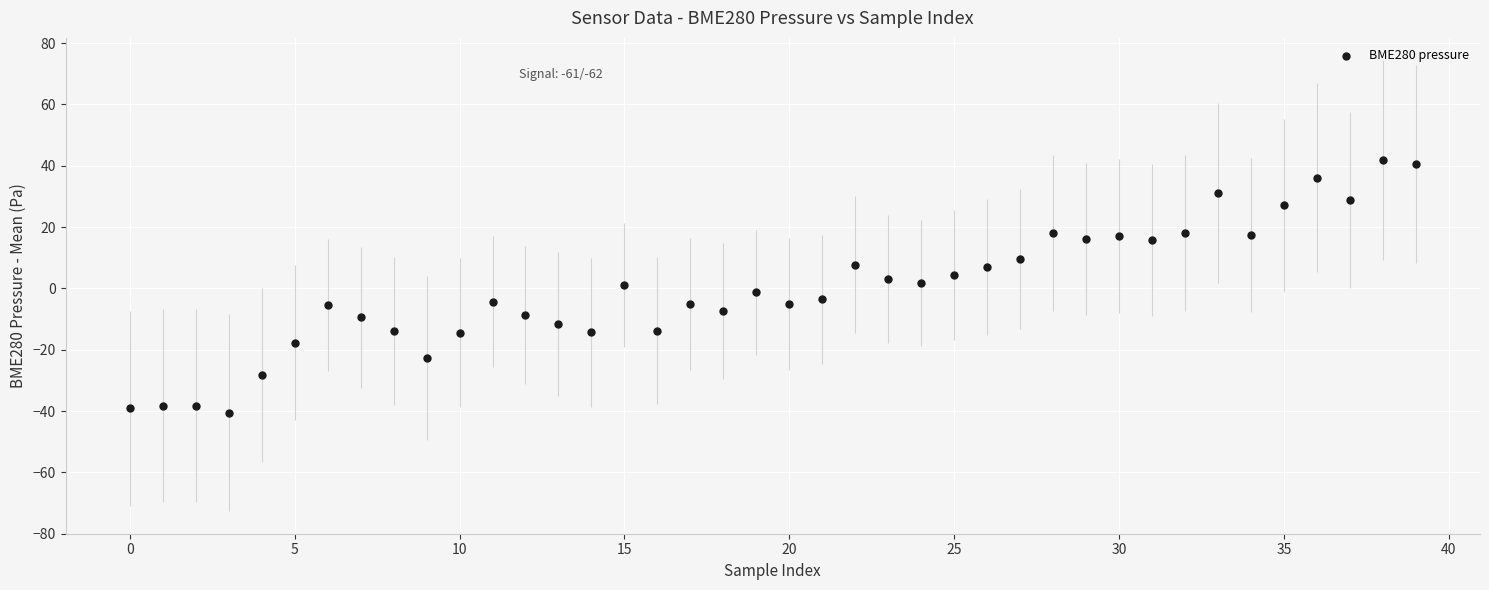

What is the range of Y values (max minus min)?

82.3